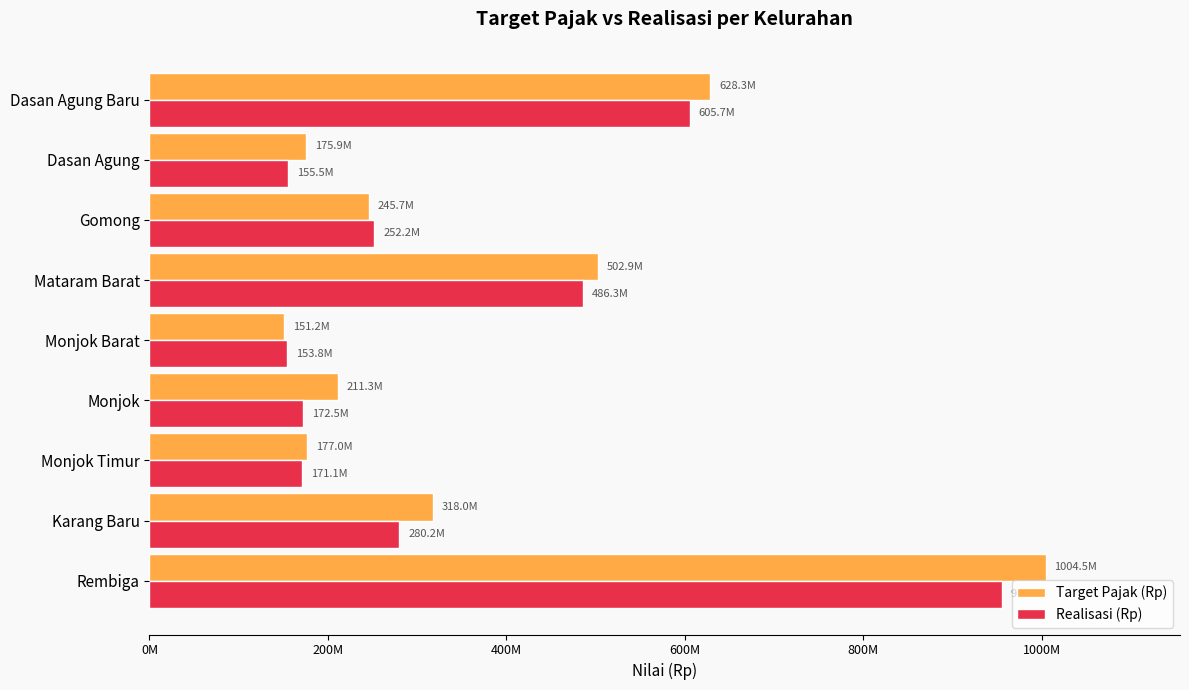

At which category is the sum across all series the highest?

Rembiga